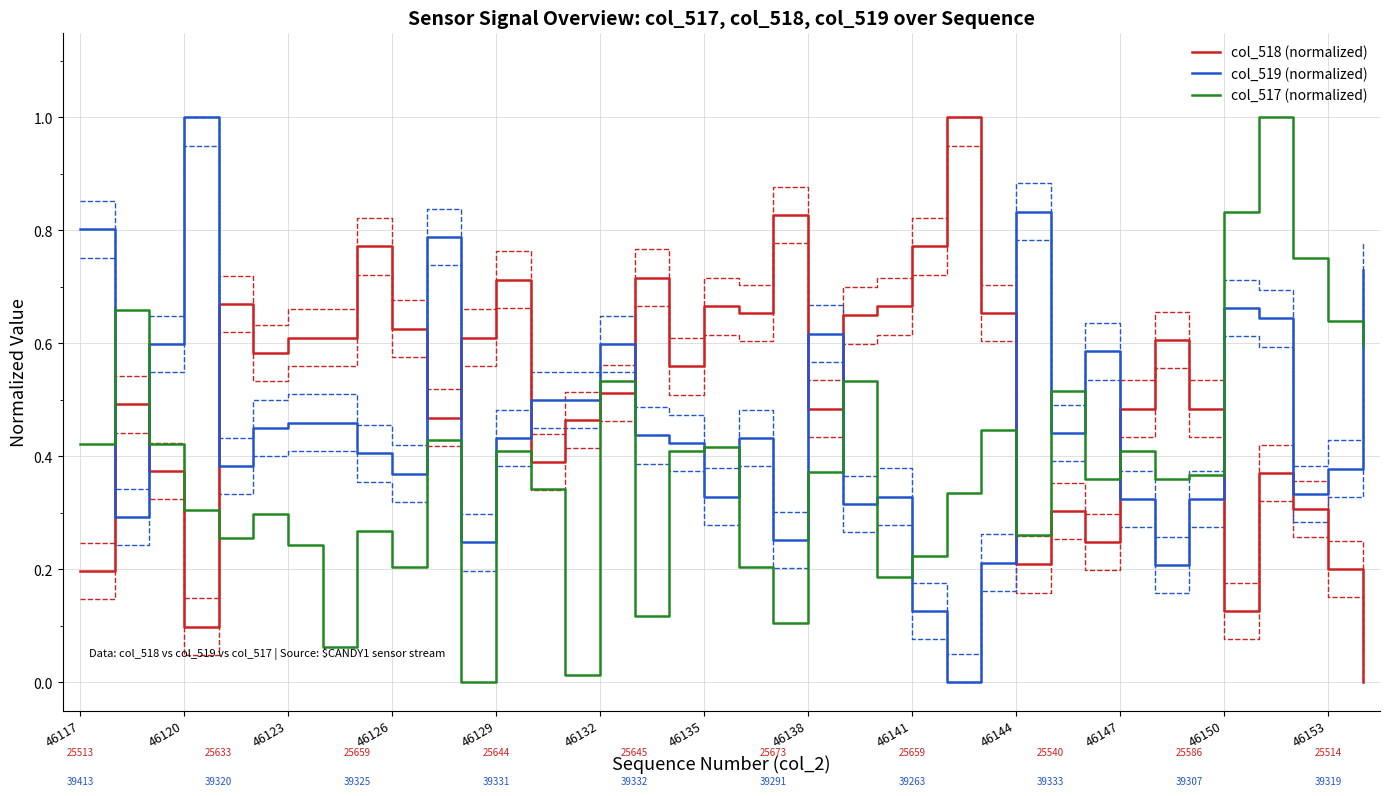

Does the chart display data point markers on the line(s)?

No